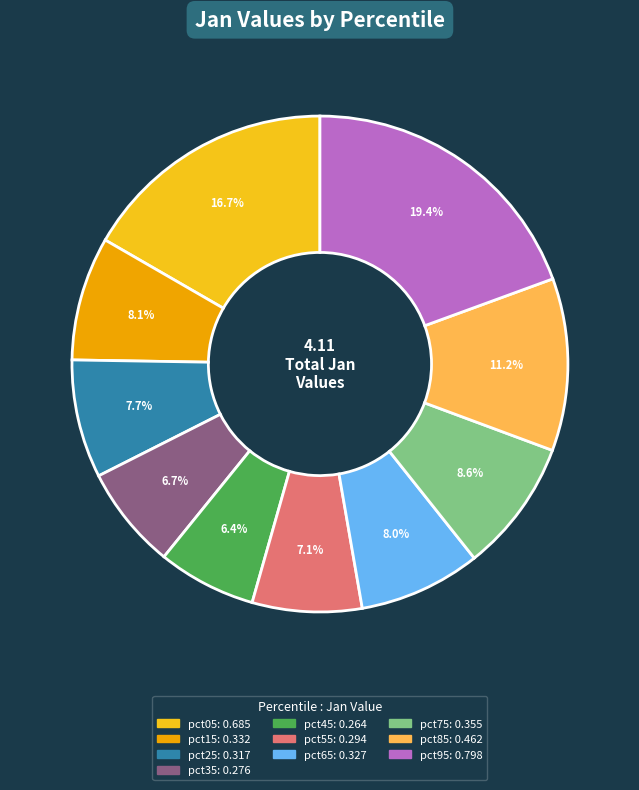

True or false: pct25 accounts for 19% of the total.

False